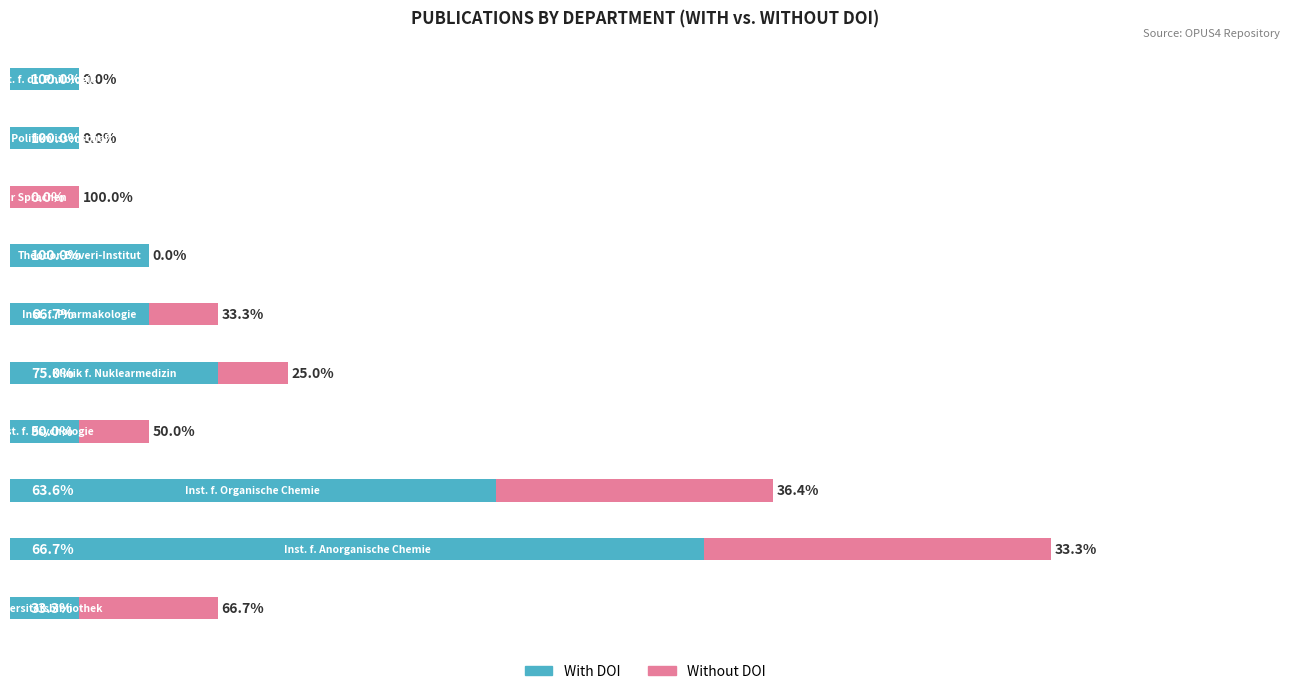

What is the average value of the Without DOI series?

2